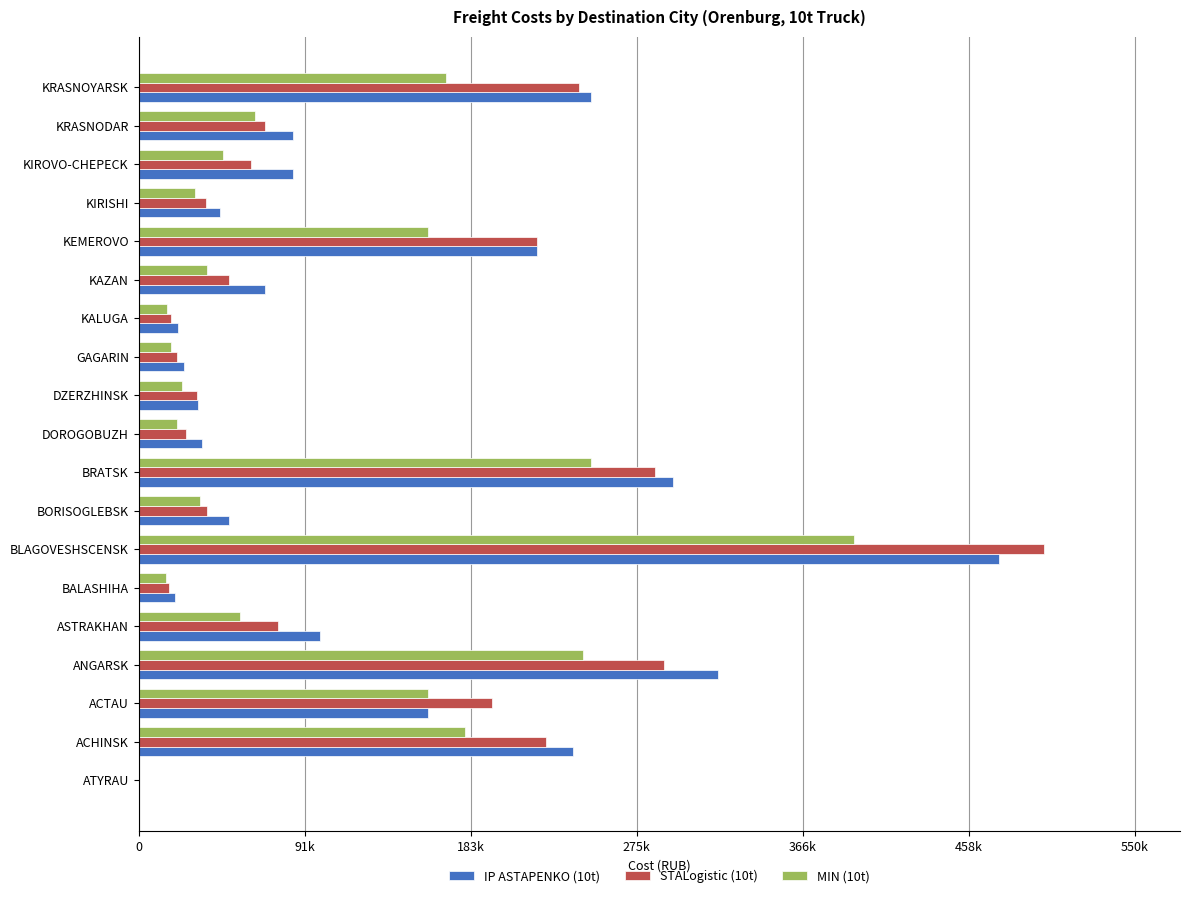

Which category has the highest value in the IP ASTAPENKO (10t) series?

BLAGOVESHSCENSK